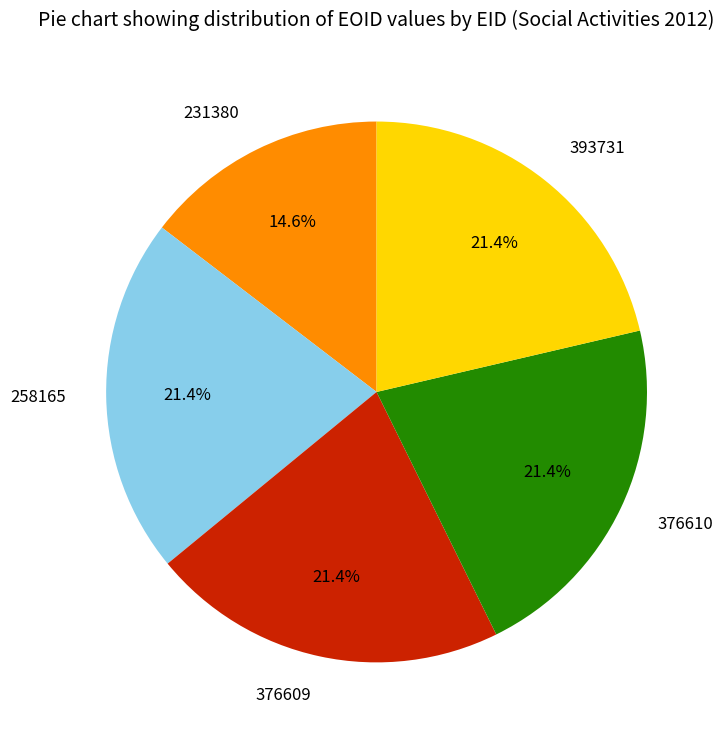

Does any single category account for the majority?

No